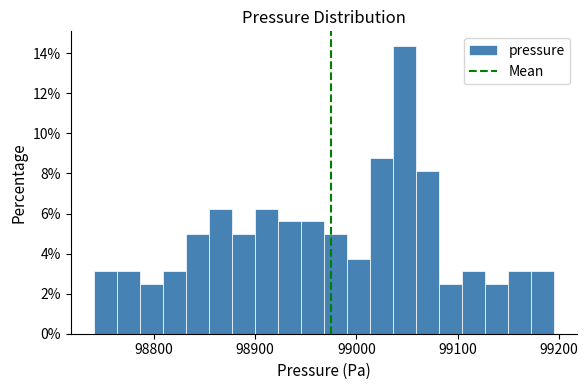

Around what value on the x-axis is the tallest bar? Give the approximate position of its centre, as read against the axis.

99050